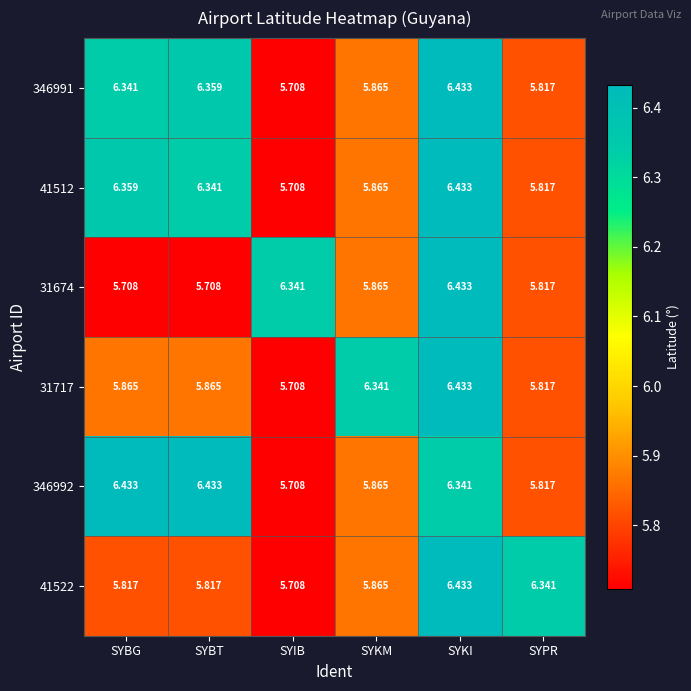

What is the difference between the highest and lowest values at SYBT?

0.7